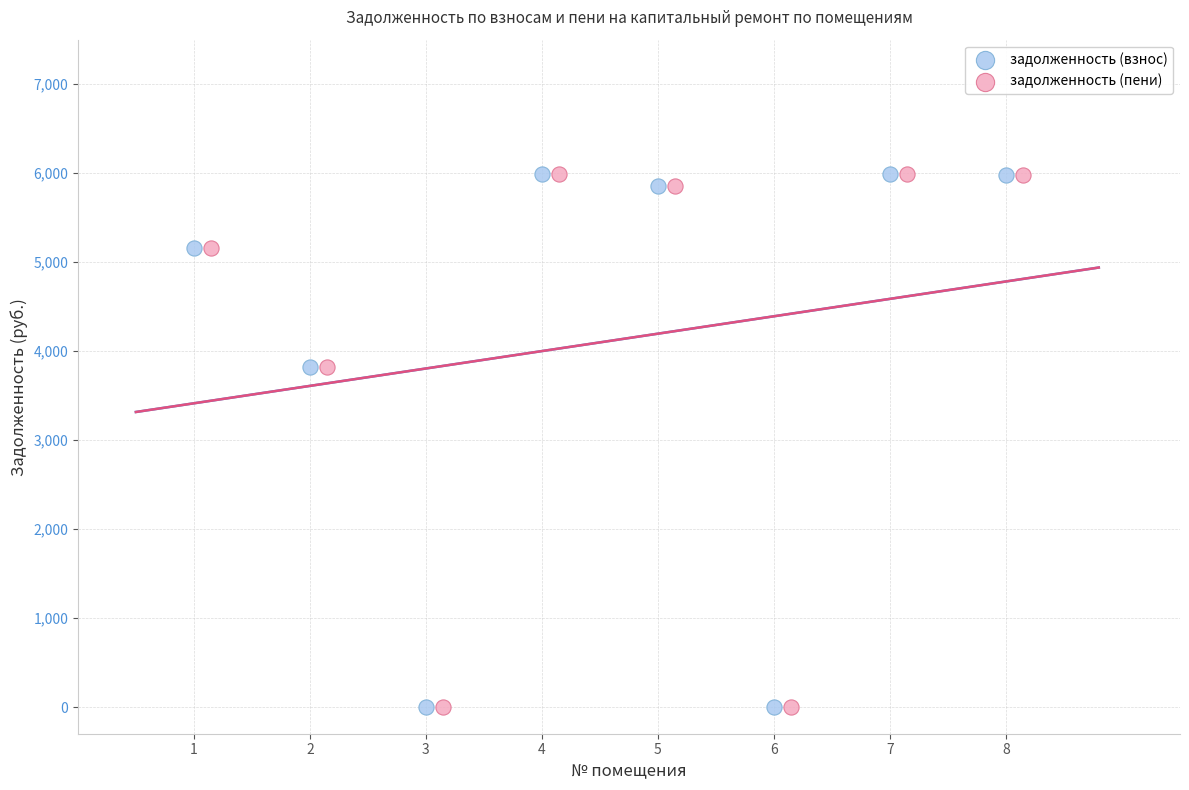

What are all the series names shown in the legend?

задолженность (взнос), задолженность (пени)